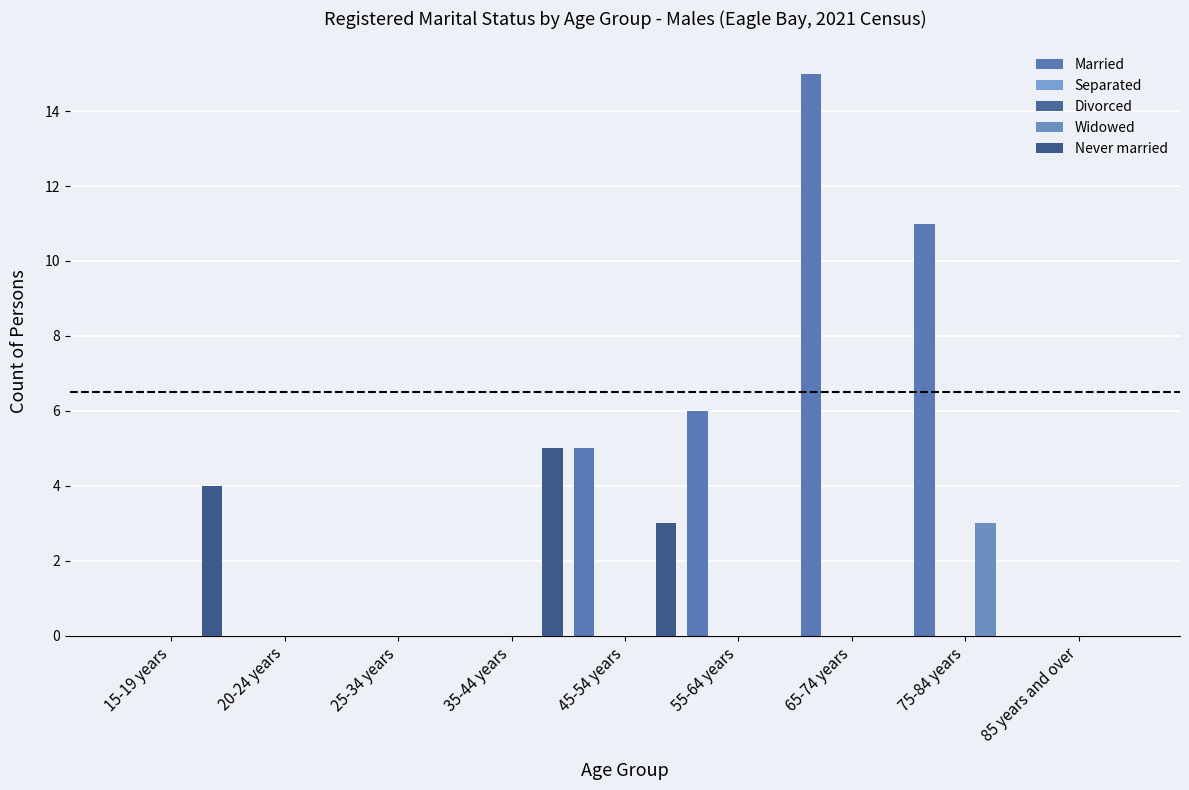

List the series in order of their peak value, lowest first.

Separated, Divorced, Widowed, Never married, Married